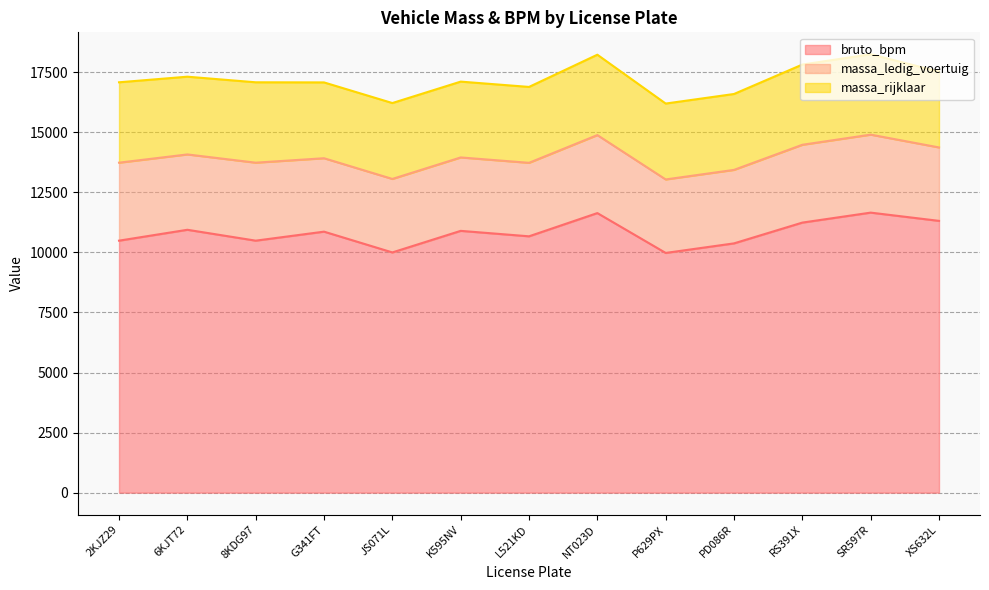

What is the difference between the second highest and minimum values in the bruto_bpm series?

1659